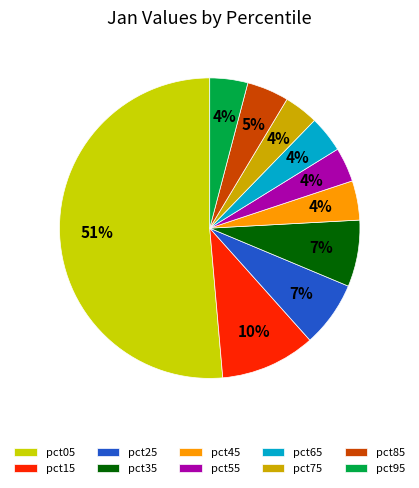

To the nearest percent, what is the difference between the pct55 and pct25 slice percentages?

3%